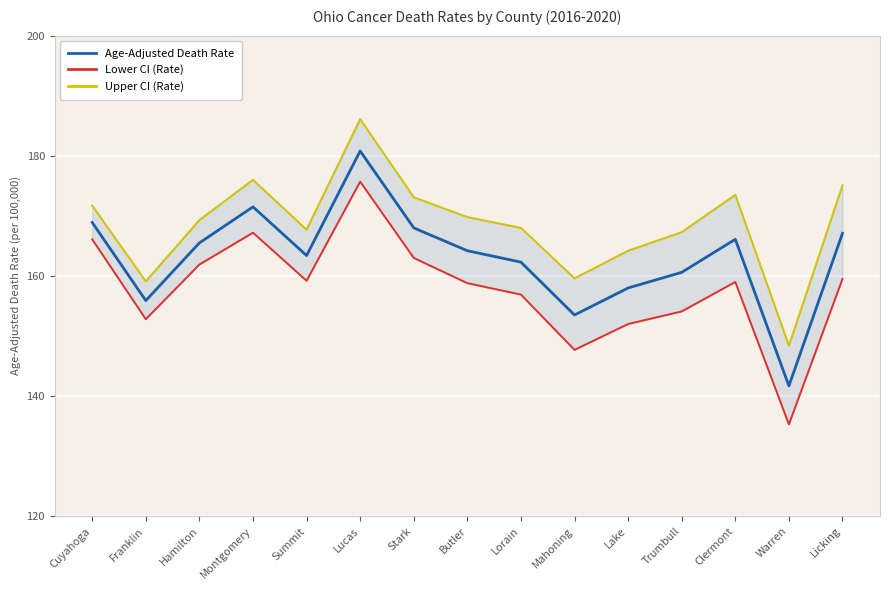

The Age-Adjusted Death Rate series shows 167.1 at Licking. True or false?

True